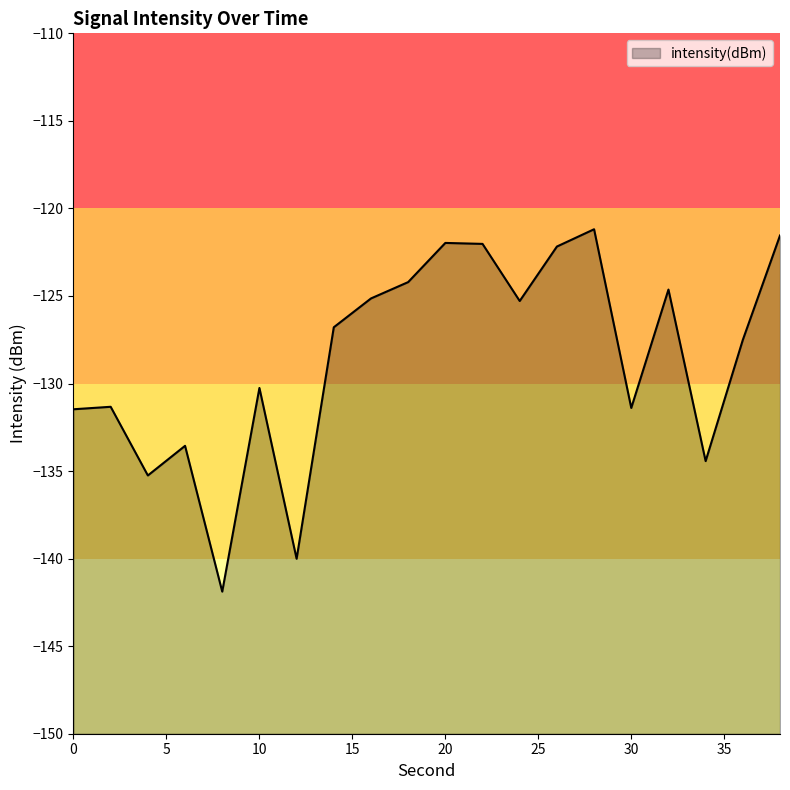

Where does the data first go above -126?

16